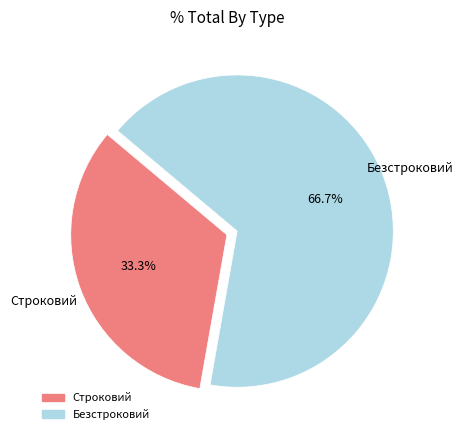

What is the total percentage of Строковий and Безстроковий?

100.0%